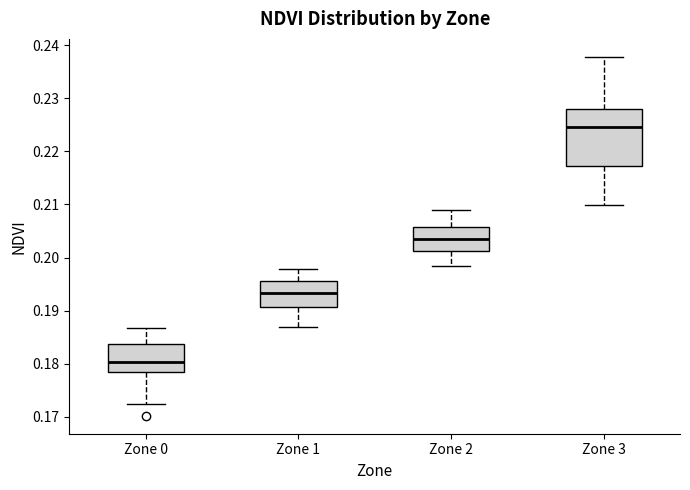

Which box's median line is the highest?

Zone 3